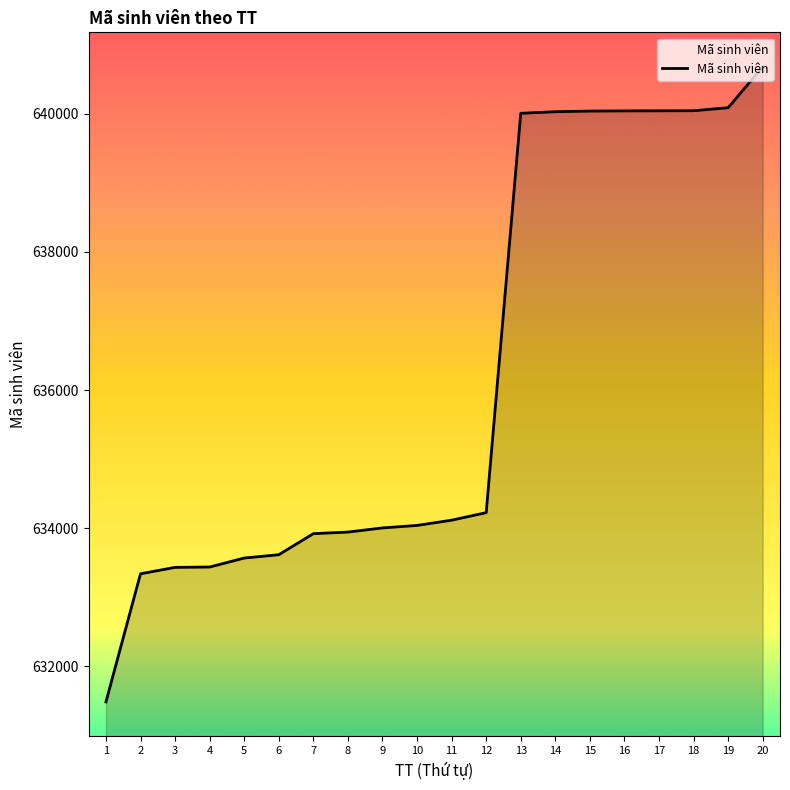

Read the value at 2.

633340